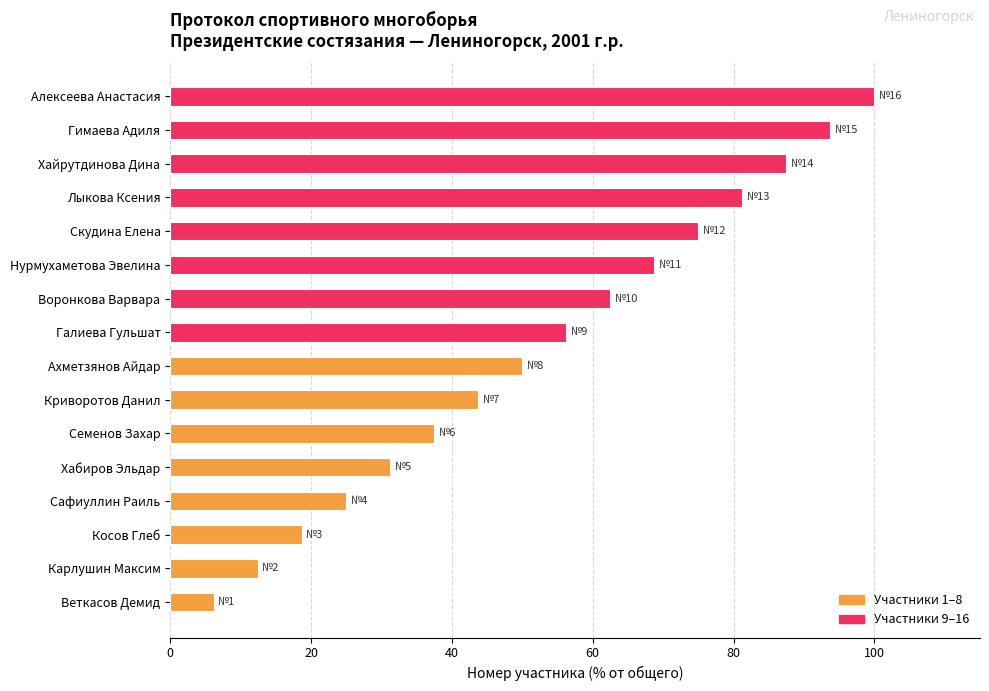

Where is the data nearest to the value 53?

Ахметзянов Айдар